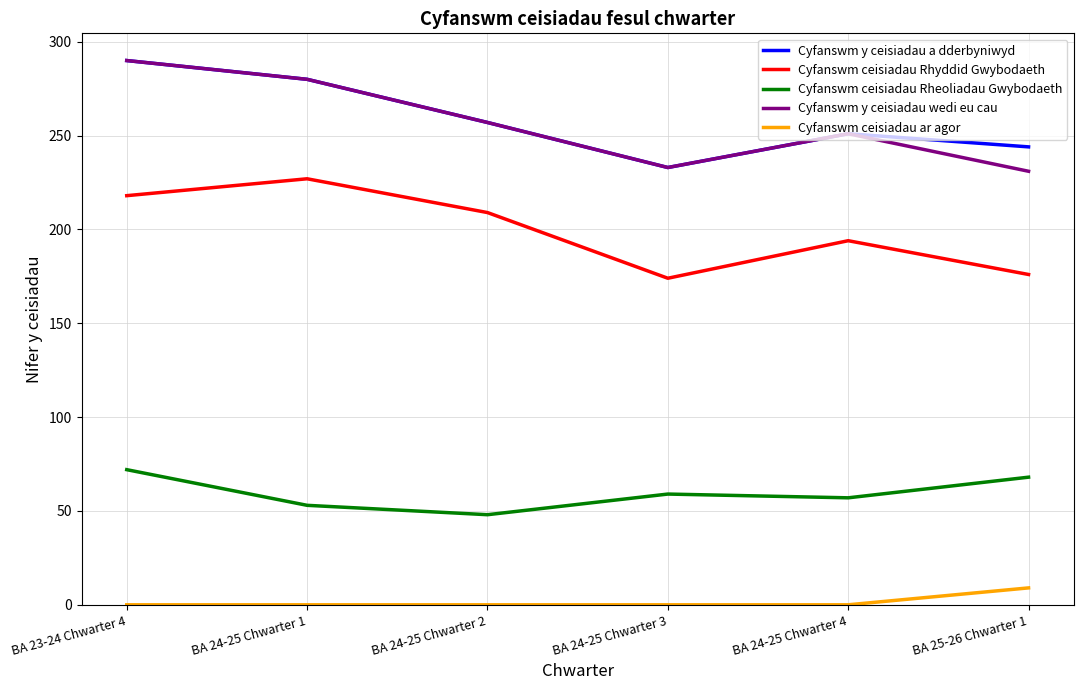

Where does the Cyfanswm ceisiadau Rhyddid Gwybodaeth series first go above 209?

BA 23-24 Chwarter 4